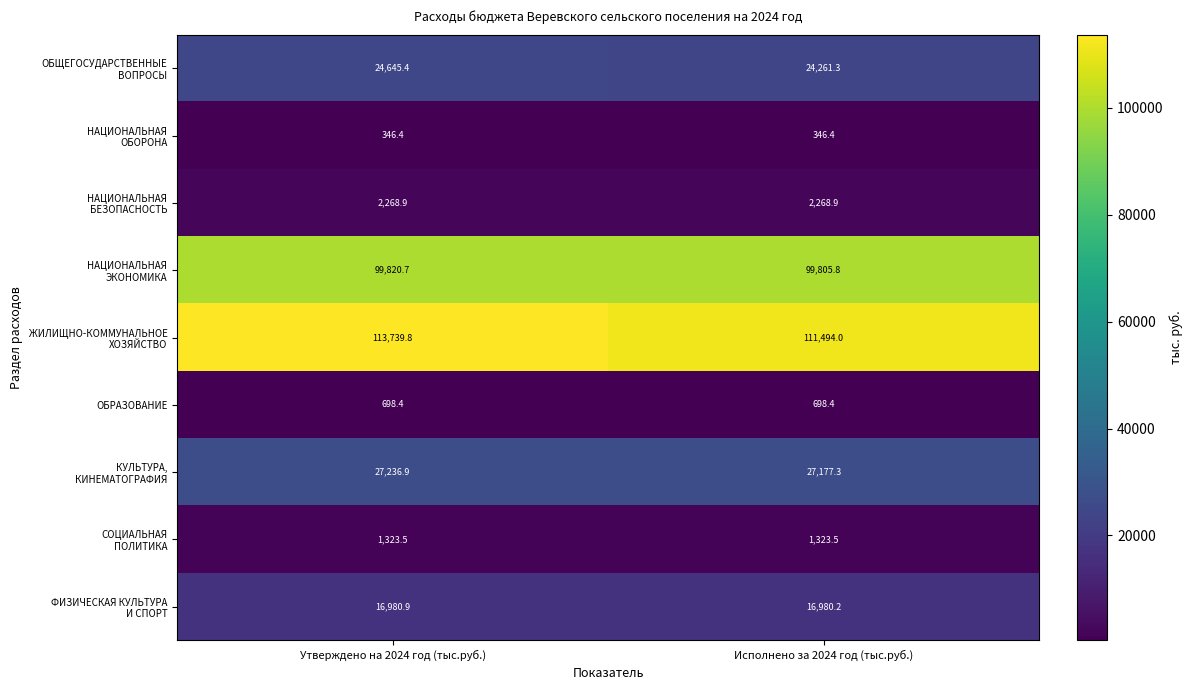

At which category is the sum across all series the highest?

Утверждено на 2024 год (тыс.руб.)